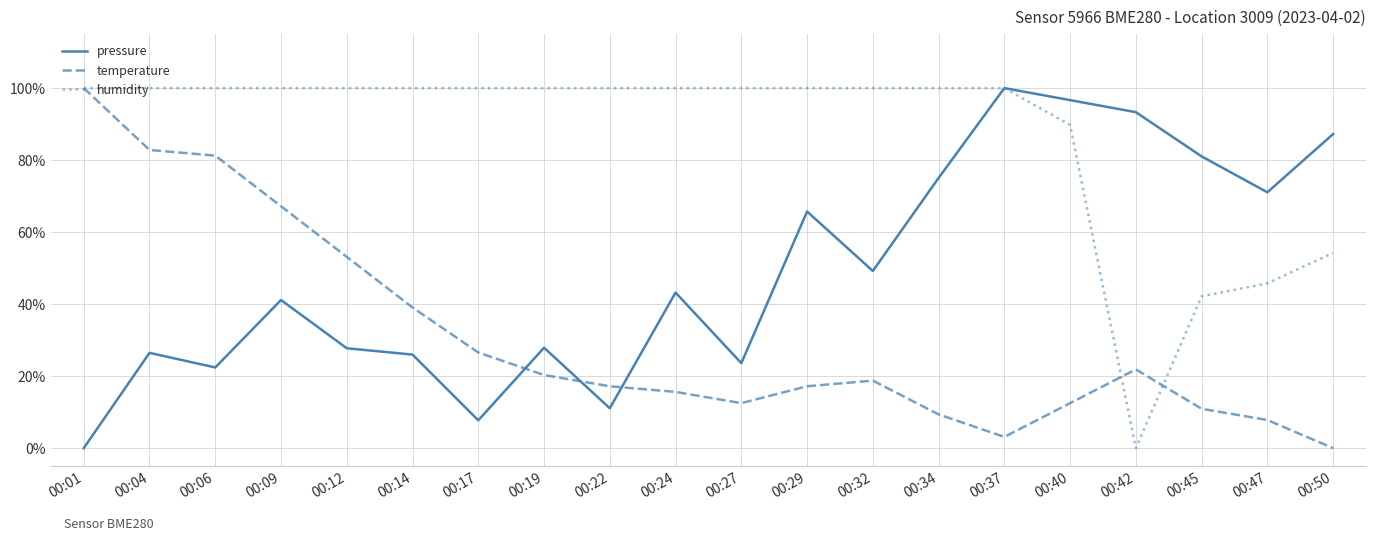

Rank the series by their average value, from lowest to highest.

temperature, pressure, humidity